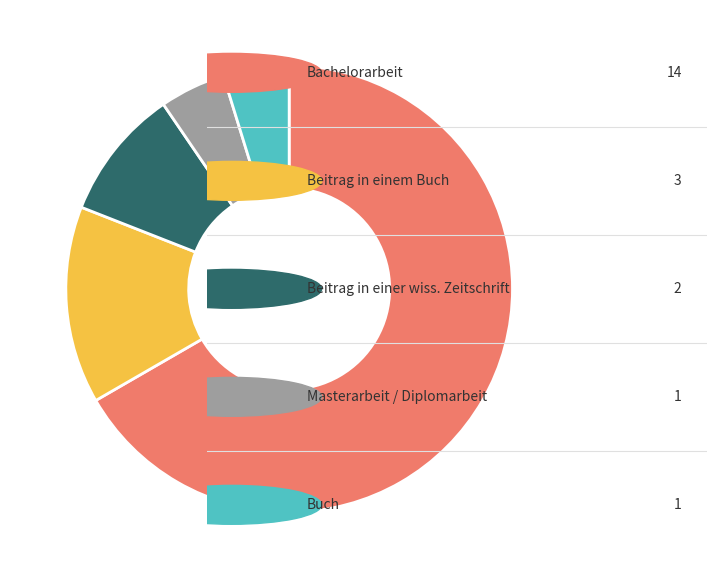

Is there any slice that represents more than half of the pie?

Yes